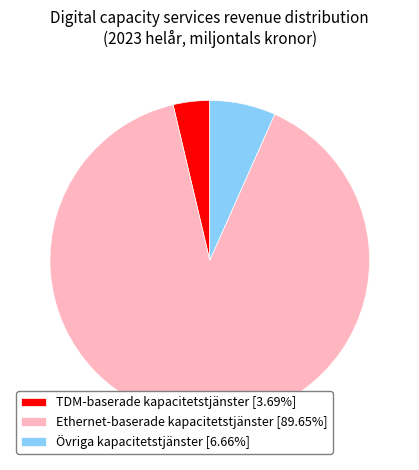

Count the number of slices in the pie.

3